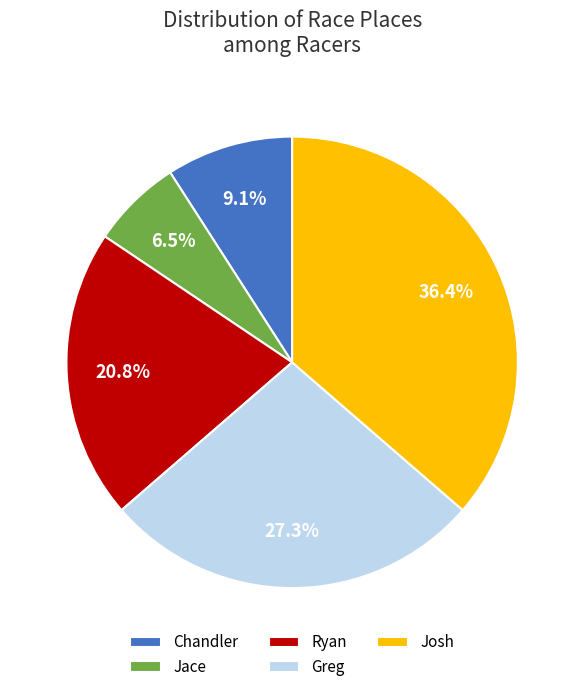

How many segments does this pie chart have?

5